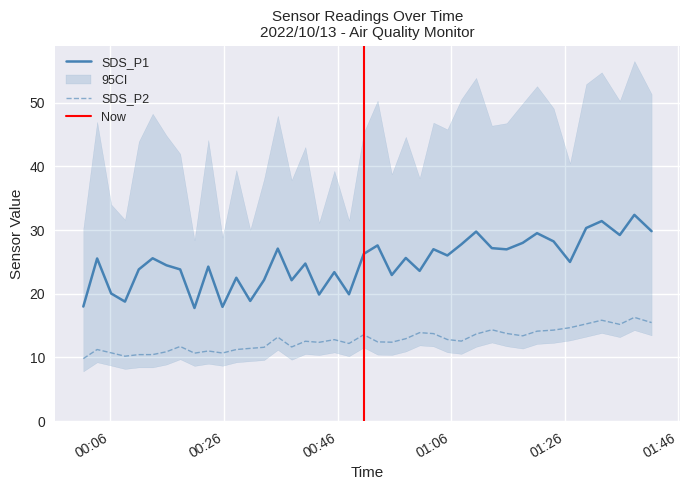

Which label corresponds to the largest value in the chart?

2022/10/13 01:38:14